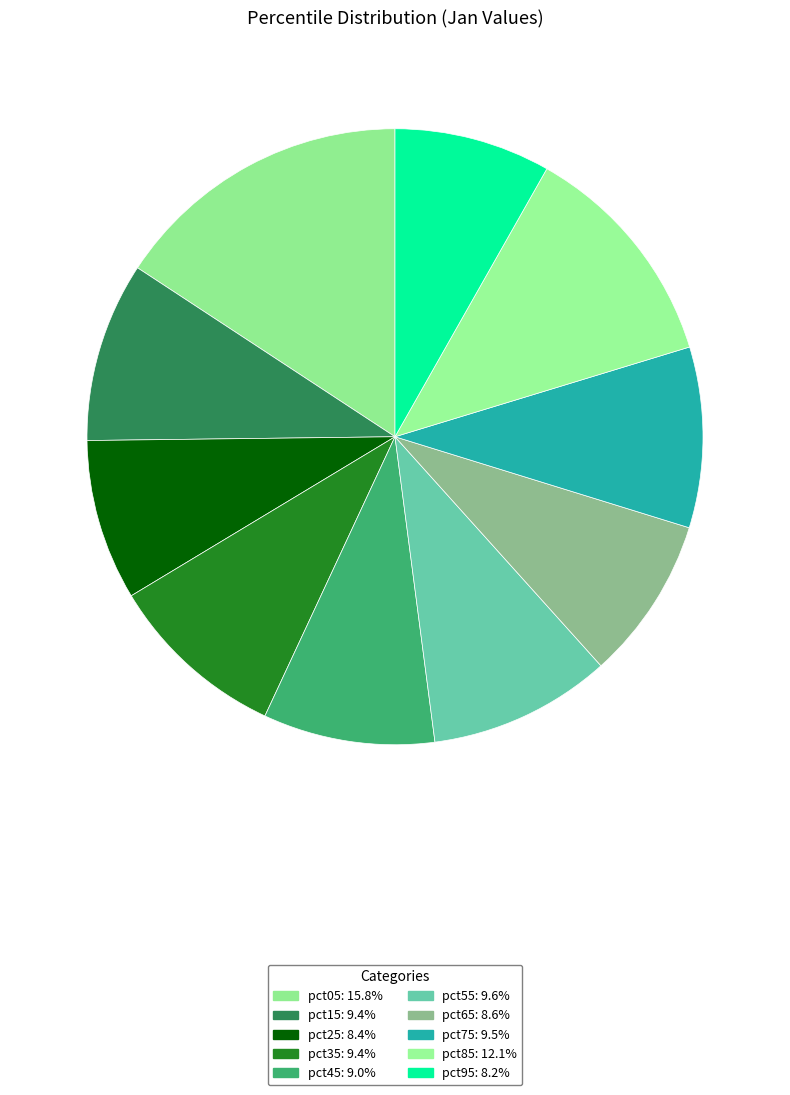

What percentage do pct55 and pct75 together represent?

19.1%